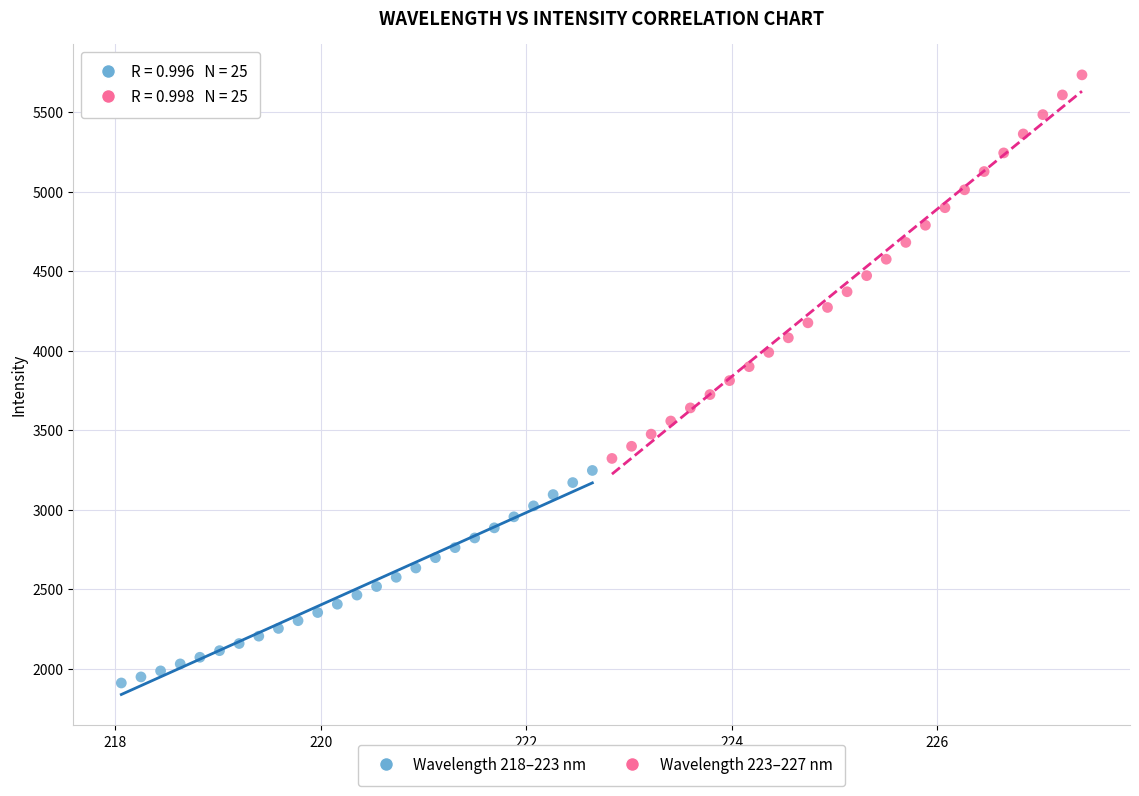

Which series has the widest spread of Y values?

Wavelength 223–227 nm